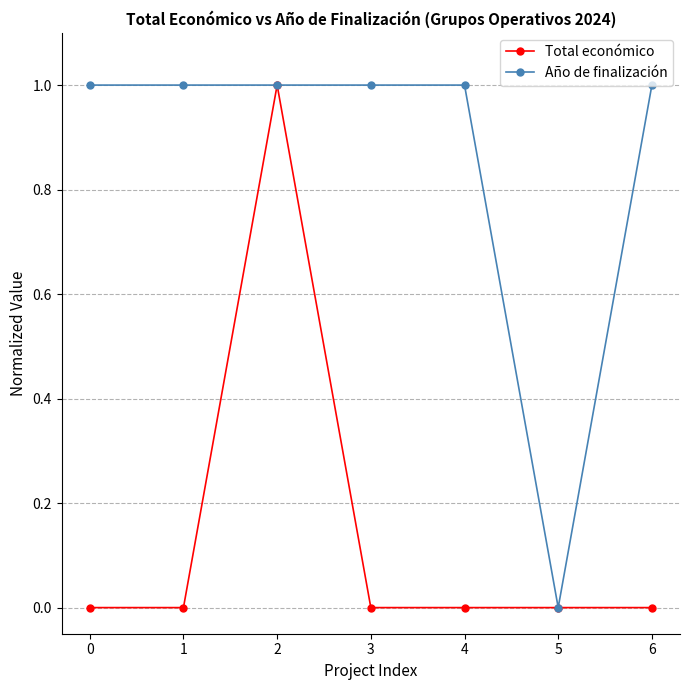

What is the value of the Año de finalización point at the 2nd from the left?

1.0